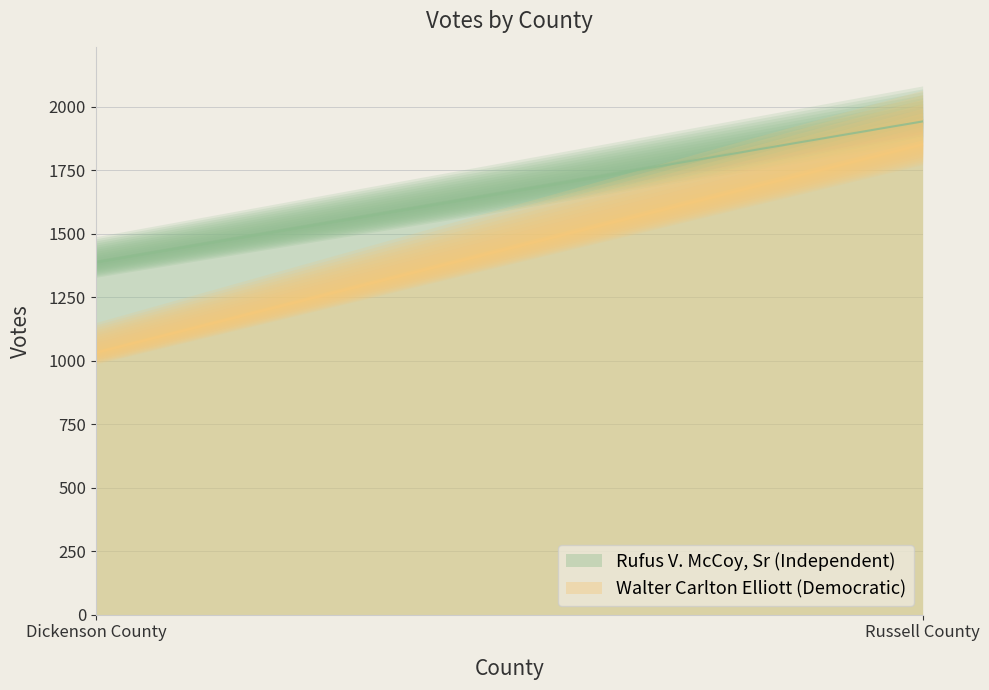

Which series has the largest total across all categories?

Rufus V. McCoy, Sr (Independent)